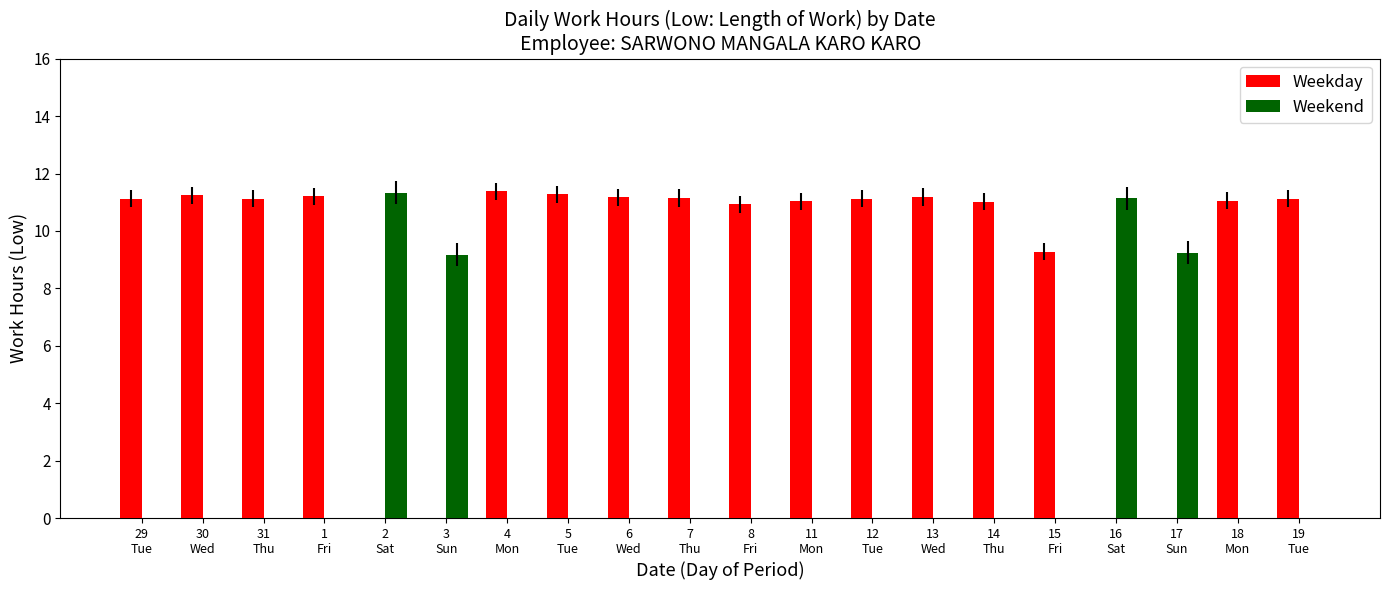

What is the average value of the Weekday series?

8.8